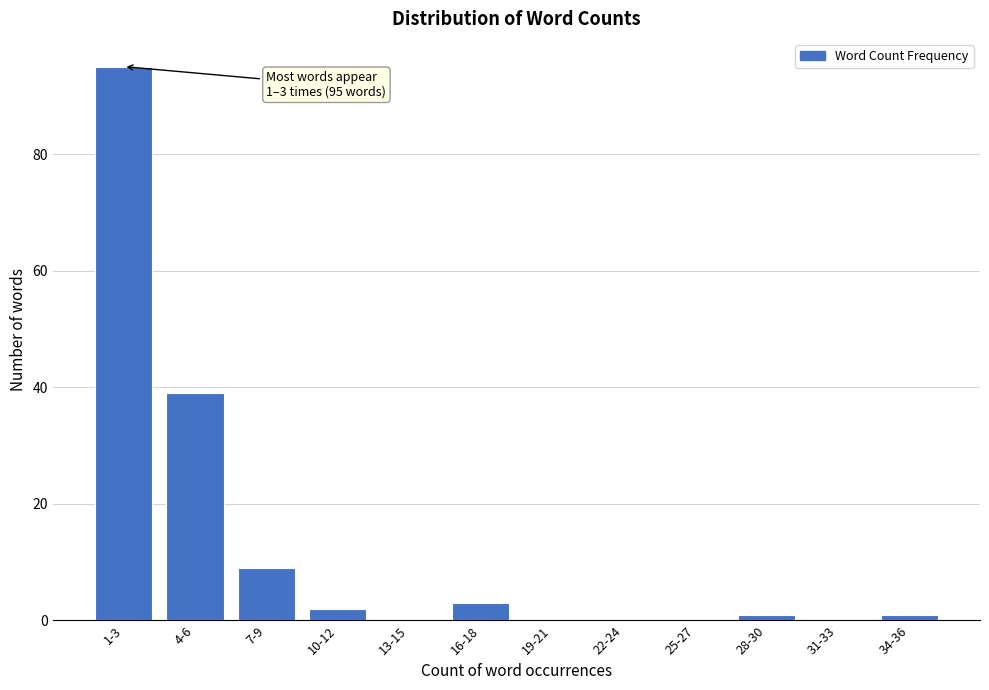

Reading left to right, extract all data points from this chart.

1-3=95	4-6=39	7-9=9	10-12=2	13-15=0	16-18=3	19-21=0	22-24=0	25-27=0	28-30=1	31-33=0	34-36=1